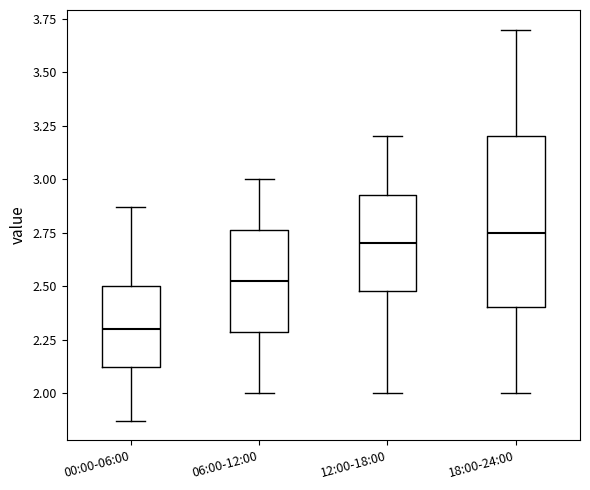

Reading left to right, transcribe this box plot: for each box, give where its median line is, the range the box spans, and where its two whiskers end, as read against the y-axis. The values are not printed on the chart, so give them approximately, as read against the axis.

00:00-06:00: median 2.30, box 2.10 to 2.50, whiskers 1.85 to 2.85
06:00-12:00: median 2.55, box 2.30 to 2.75, whiskers 2.00 to 3.00
12:00-18:00: median 2.70, box 2.50 to 2.95, whiskers 2.00 to 3.20
18:00-24:00: median 2.75, box 2.40 to 3.20, whiskers 2.00 to 3.70